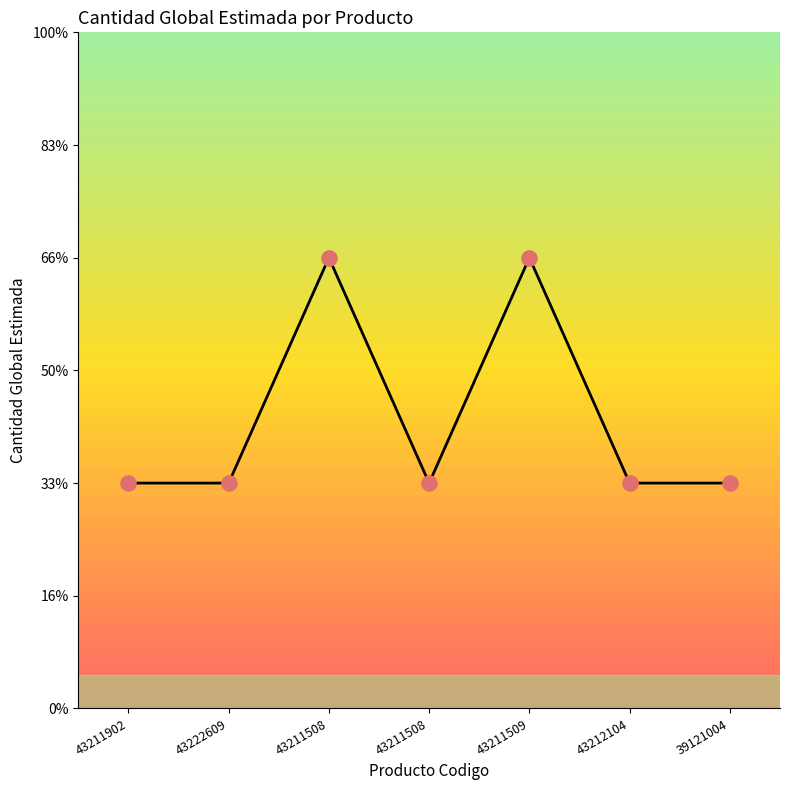

Between 43211509 and 43211508, which is larger?

43211509